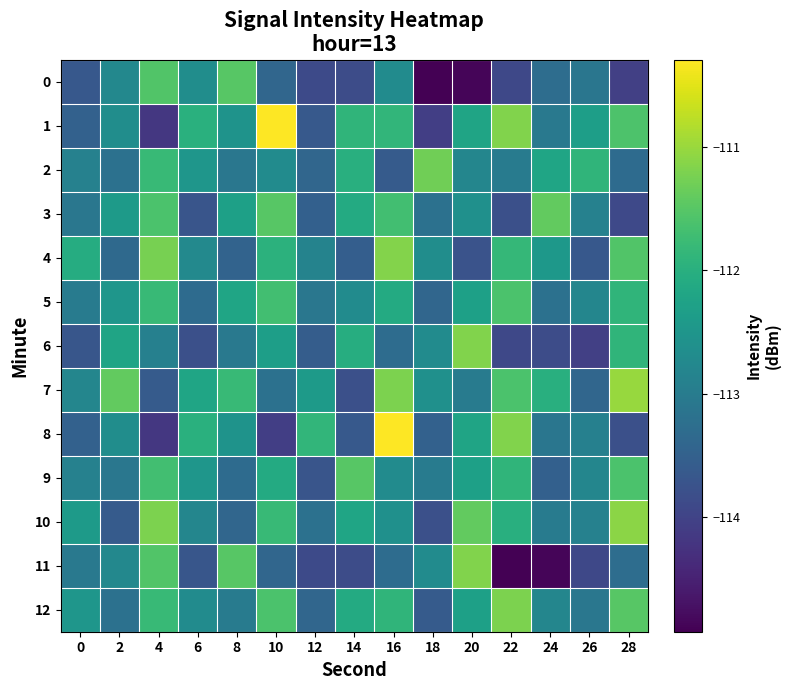

Between 28 and 24, which is larger?

24